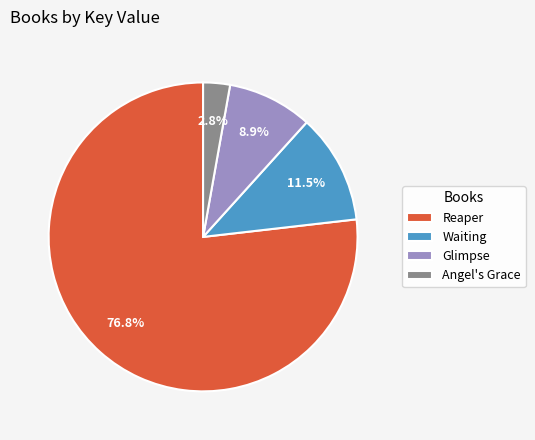

True or false: Reaper accounts for 83% of the total.

False